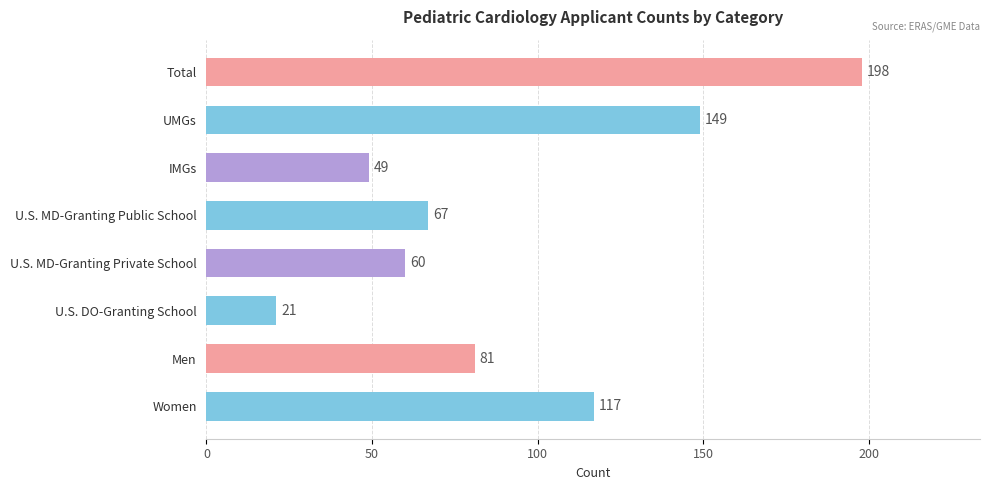

How many values are below 81?

4